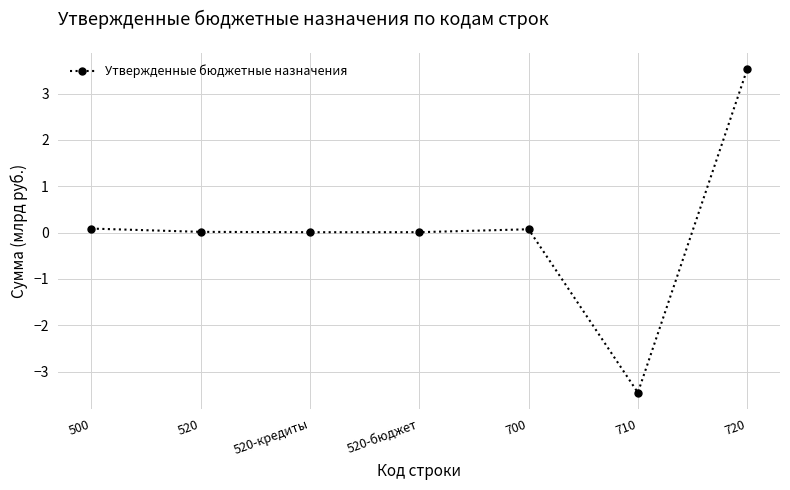

What is the difference between the maximum and second lowest values?

3.5